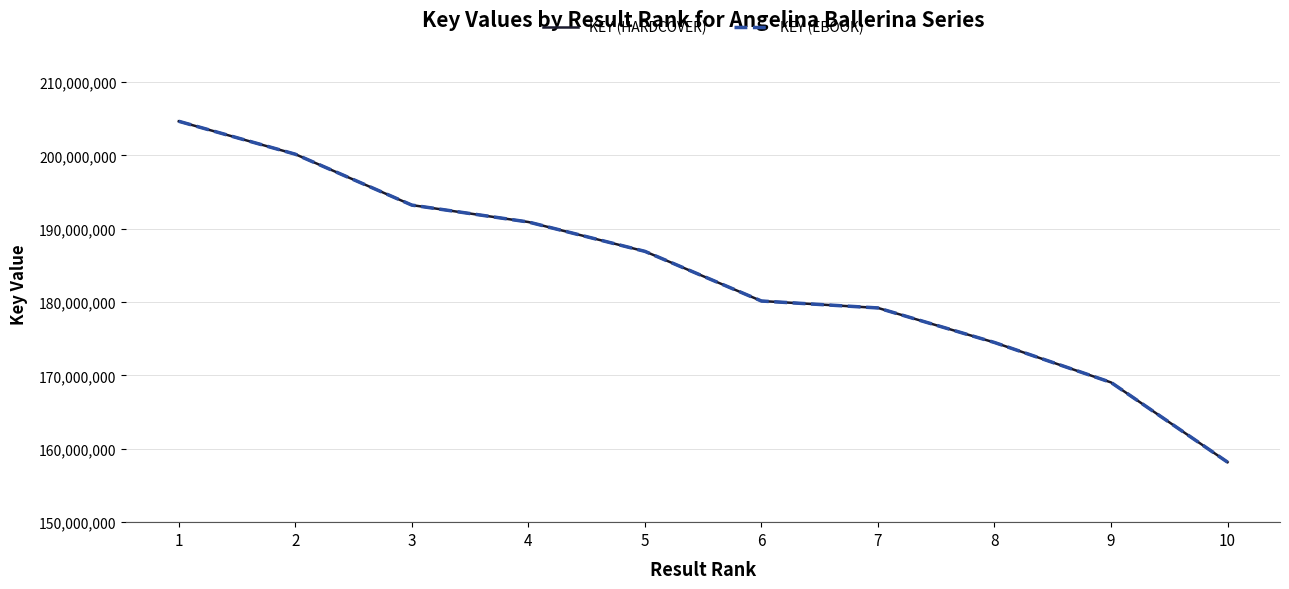

Does the chart have visible grid lines?

Yes